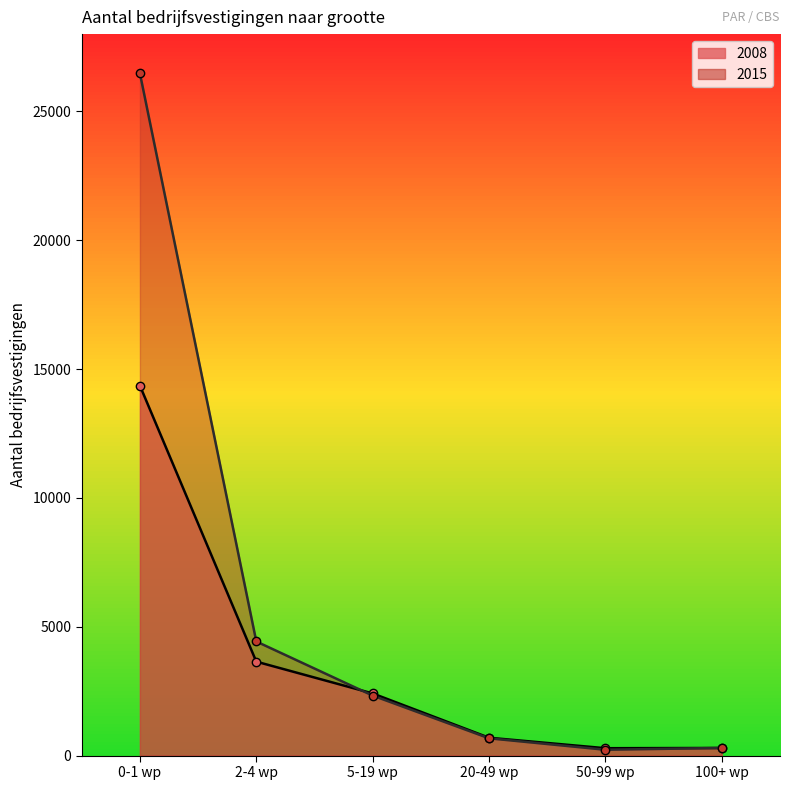

What is the label of the 3rd point from the right?

20-49 wp